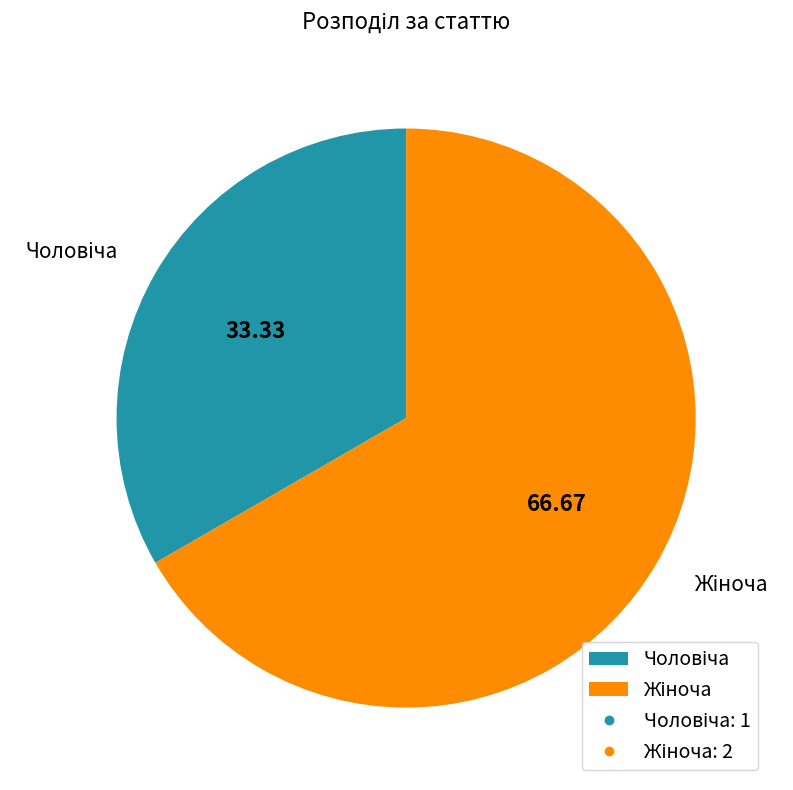

How many segments does this pie chart have?

2